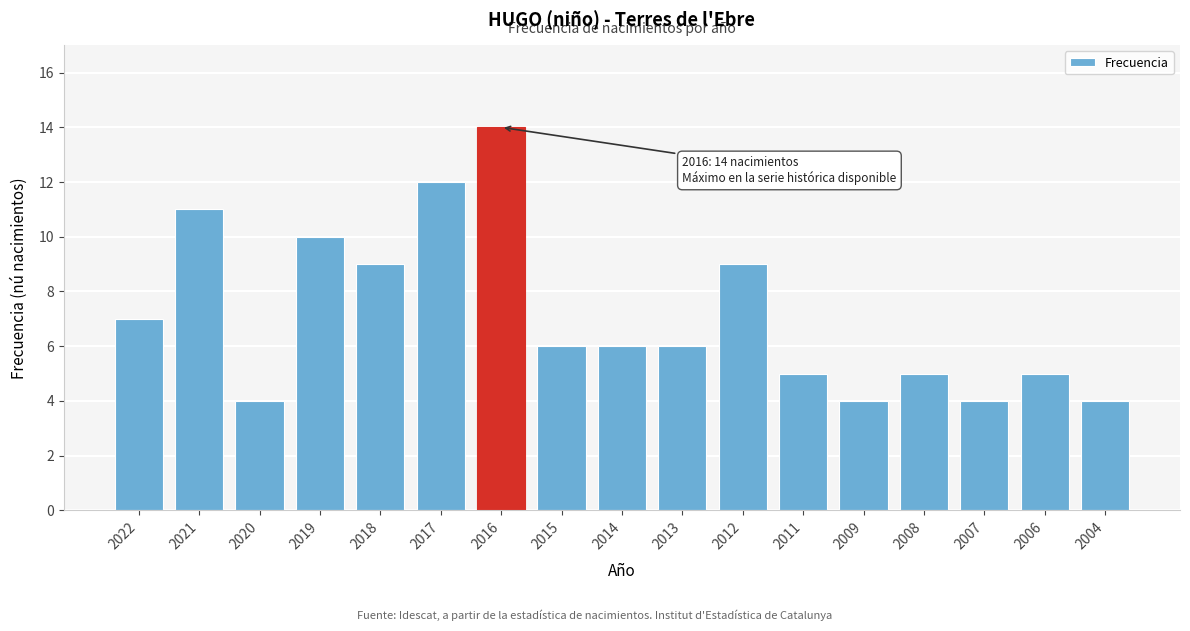

Reading left to right, extract all data points from this chart.

7	11	4	10	9	12	14	6	6	6	9	5	4	5	4	5	4